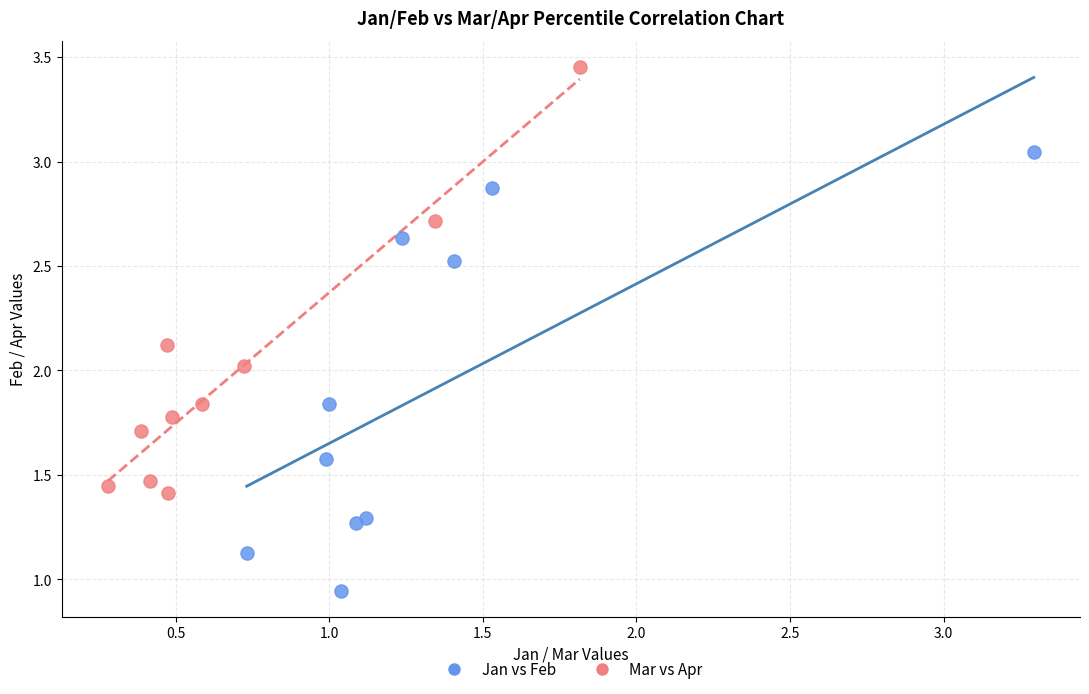

Which series reaches the minimum Y coordinate?

Jan vs Feb